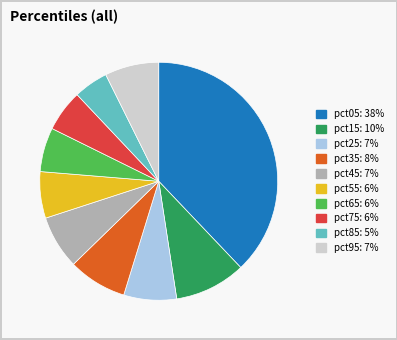

Which slice is the largest?

pct05